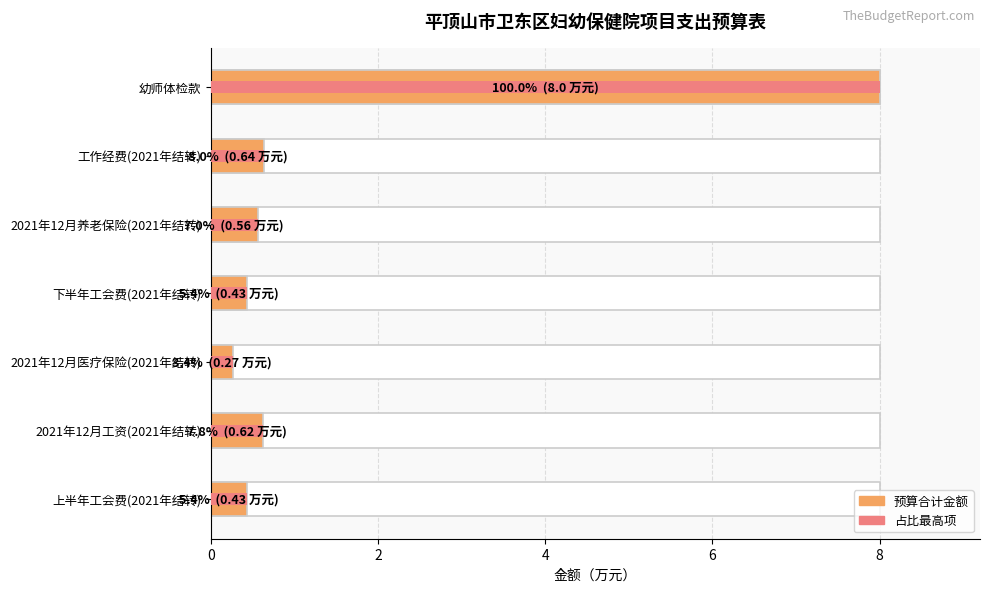

How many bars are there in total?

14